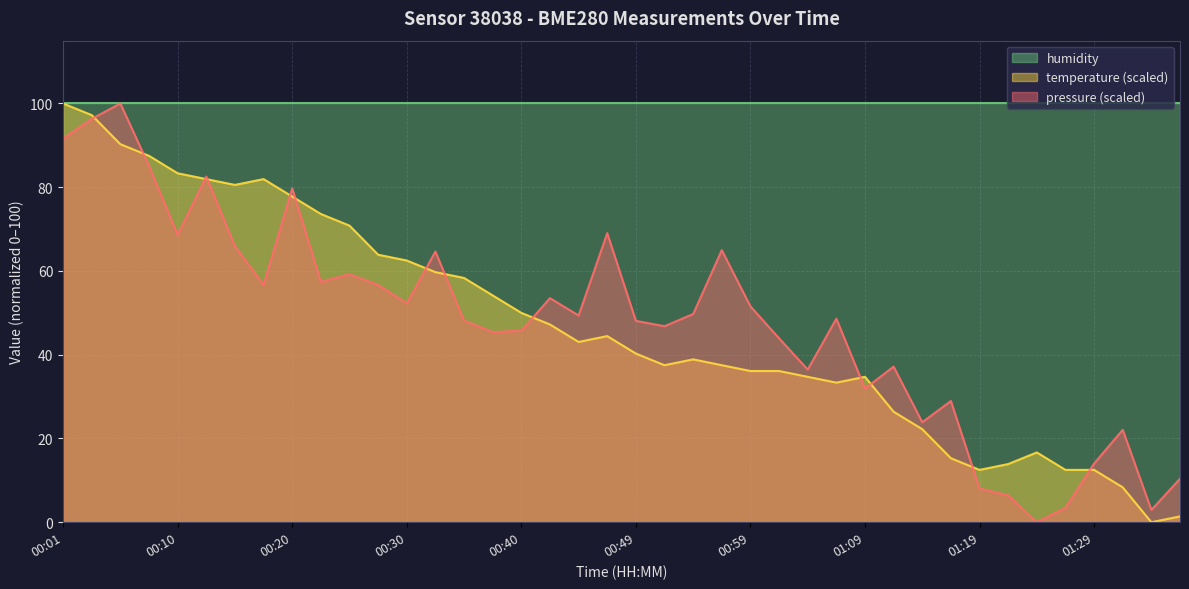

What is the maximum value for temperature?

100.0